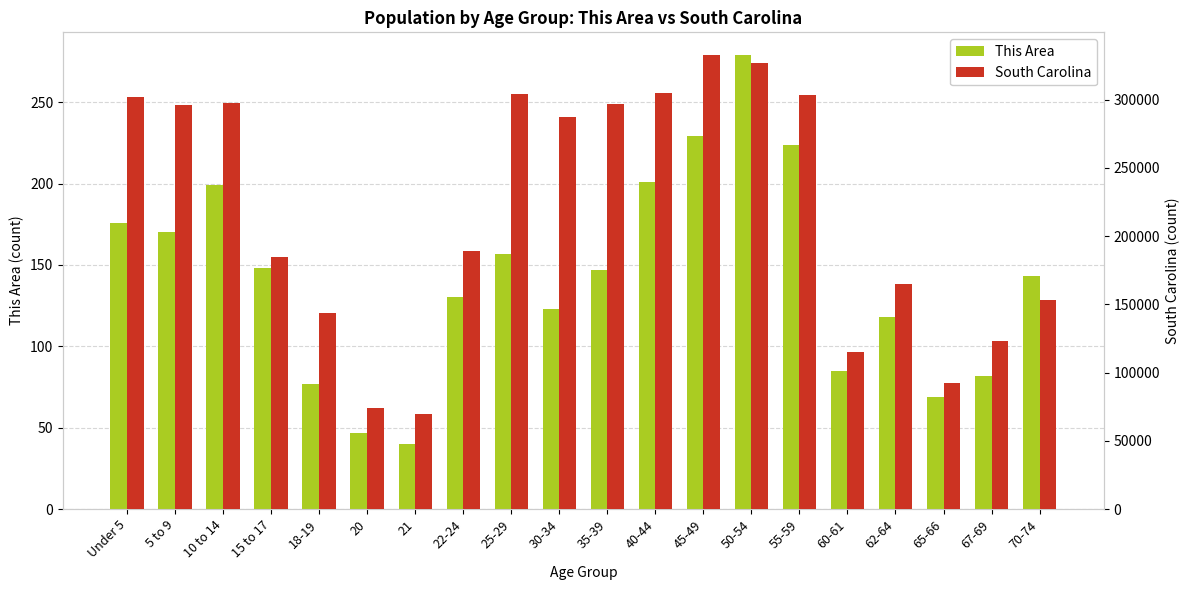

Are the bars horizontal?

No